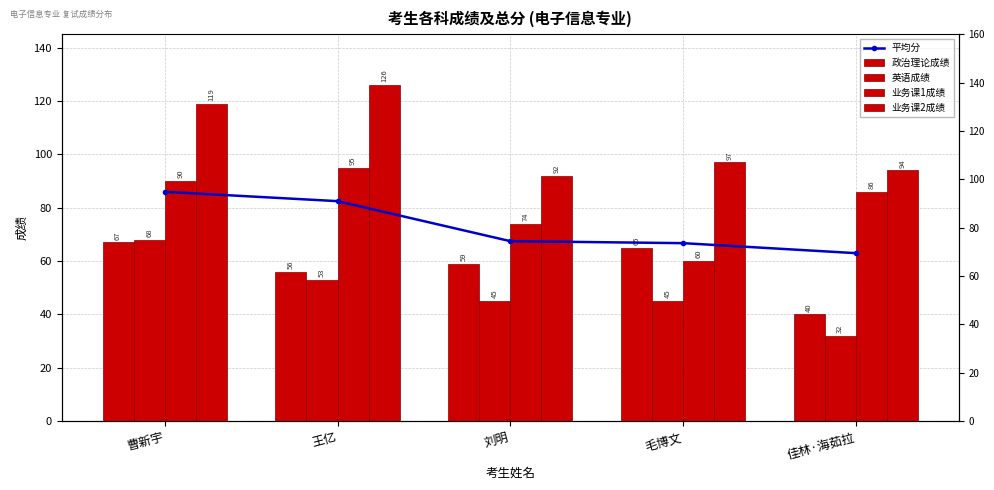

What is the value of the 业务课2成绩 bar at the 4th from the left?

97.0